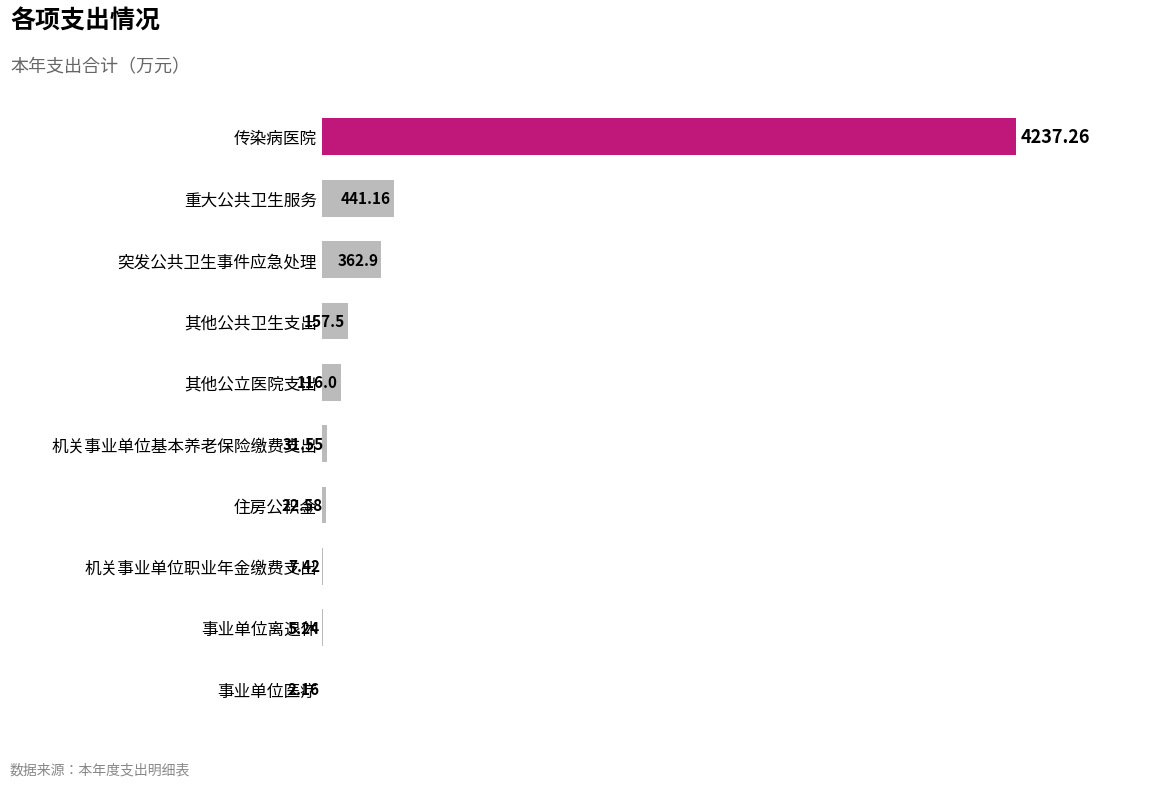

Between 重大公共卫生服务 and 事业单位离退休, which is larger?

重大公共卫生服务